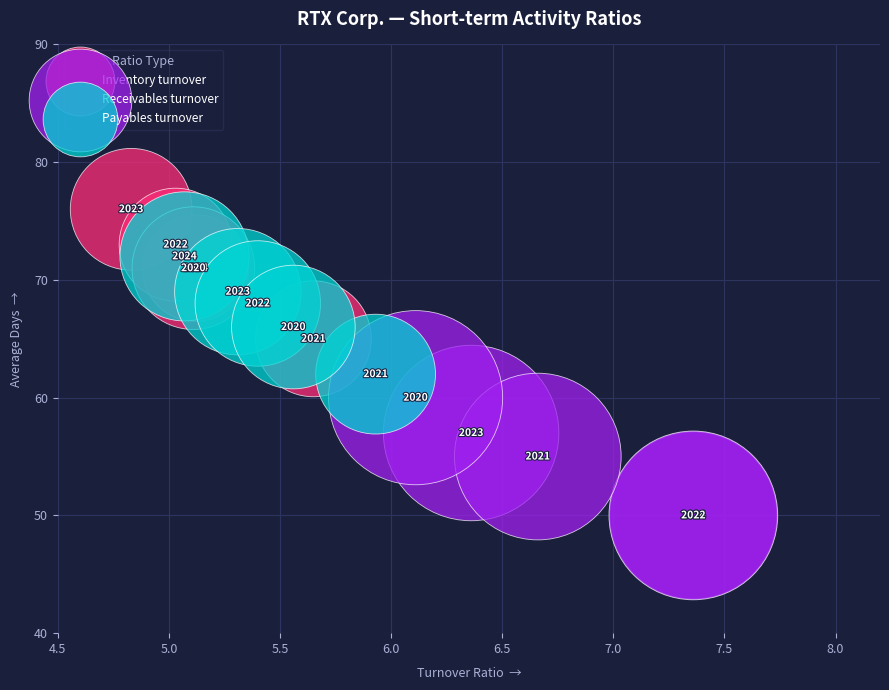

Which series has the widest spread of Y values?

Inventory turnover